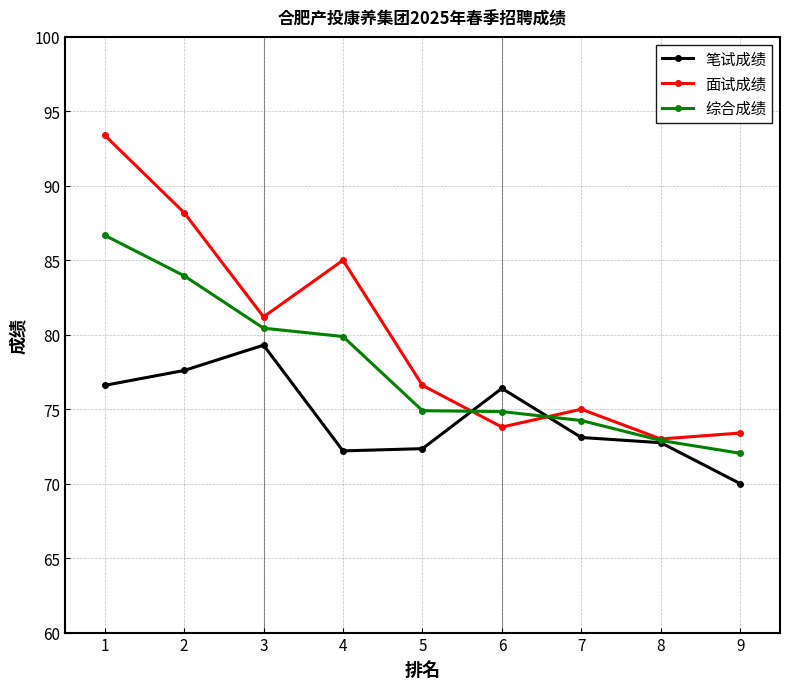

Is the value of 综合成绩 at 4 greater than the value of 笔试成绩 at 1?

Yes